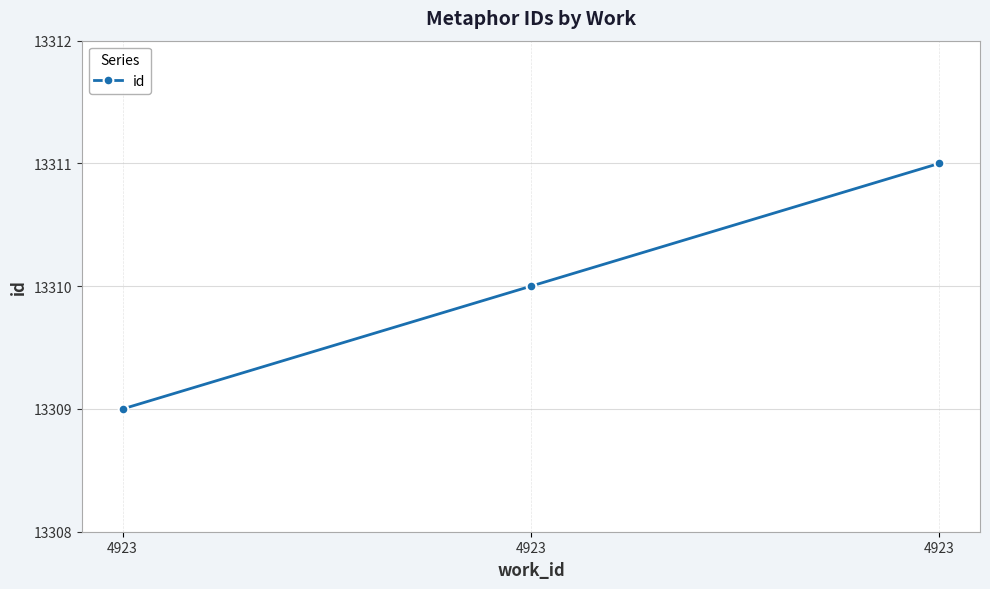

How many values are below 13310?

1